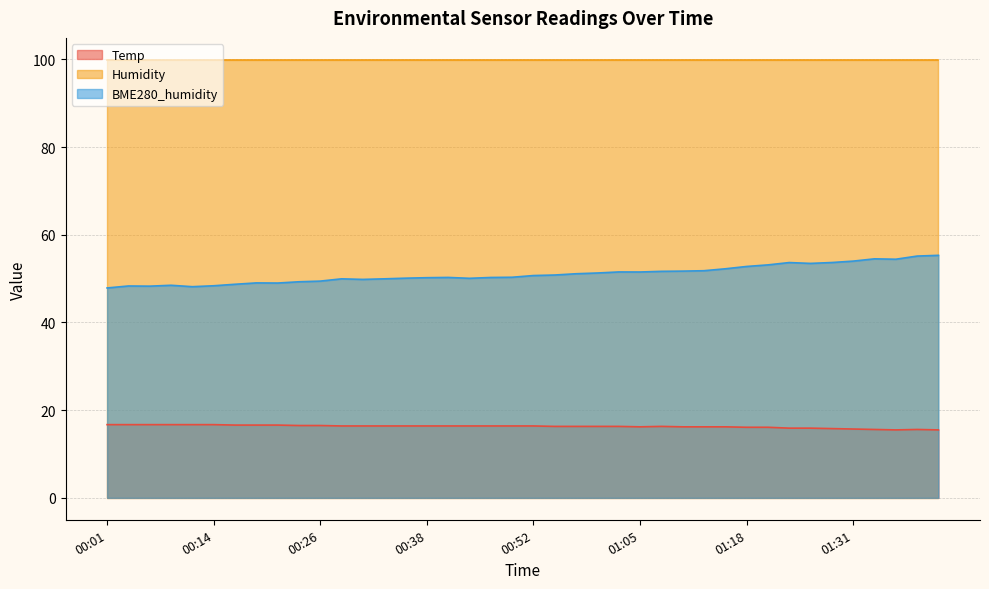

Where does the Temp series first go above 16?

00:01